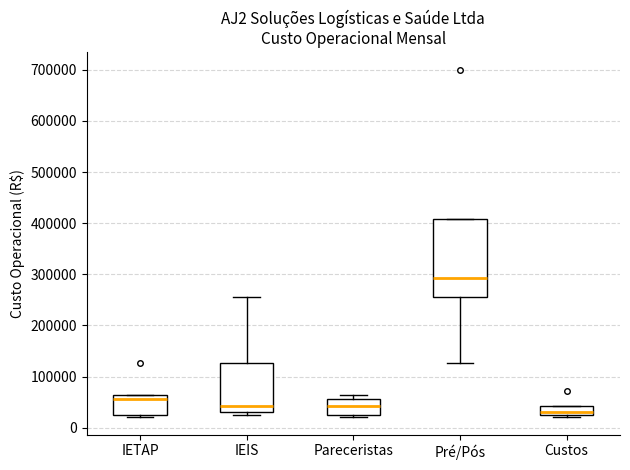

Reading left to right, transcribe this box plot: for each box, give where its median line is, the range the box spans, and where its two whiskers end, as read against the y-axis. The values are not printed on the chart, so give them approximately, as read against the axis.

IETAP: median 60000 (just below the box's upper edge), box 30000 to 60000, whiskers 20000 to 60000
IEIS: median 40000, box 30000 to 130000, whiskers 30000 (just below the box's lower edge) to 250000
Pareceristas: median 40000, box 30000 to 60000, whiskers 20000 to 60000 (just above the box's upper edge)
Pré/Pós: median 290000, box 250000 to 410000, whiskers 130000 to 410000
Custos: median 30000 (just above the box's lower edge), box 30000 to 40000, whiskers 20000 to 40000